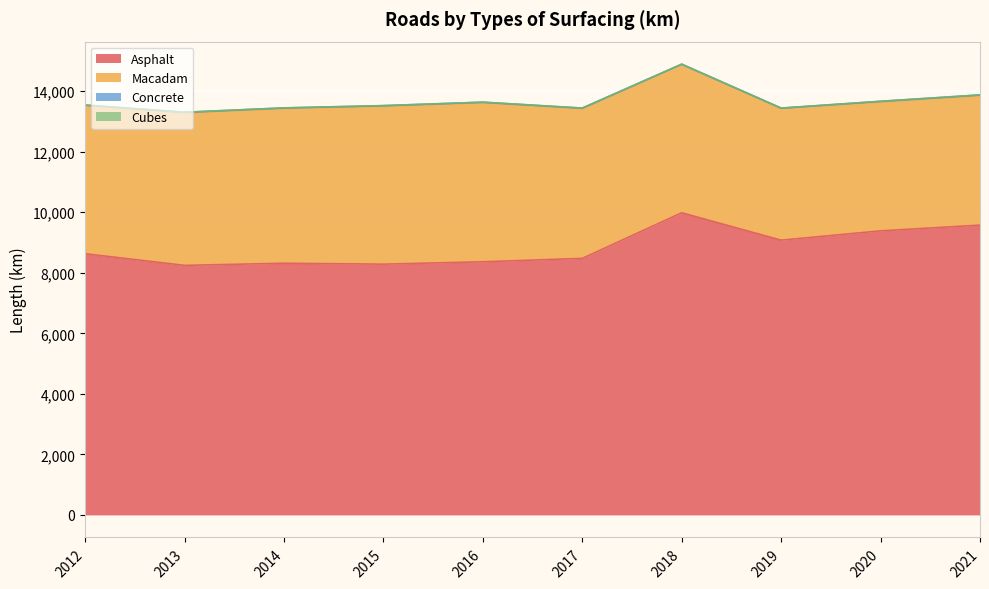

Rank the categories by Macadam value from lowest to highest.

2020, 2021, 2019, 2012, 2018, 2017, 2013, 2014, 2015, 2016